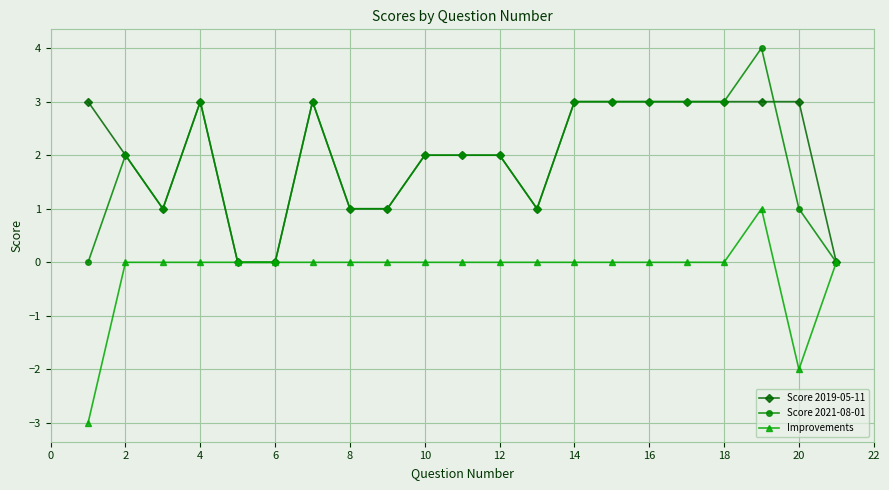

Reading left to right, extract all data points from this chart.

Score 2019-05-11: 3	2	1	3	0	0	3	1	1	2	2	2	1	3	3	3	3	3	3	3	0
Score 2021-08-01: 0	2	1	3	0	0	3	1	1	2	2	2	1	3	3	3	3	3	4	1	0
Improvements: -3	0	0	0	0	0	0	0	0	0	0	0	0	0	0	0	0	0	1	-2	0